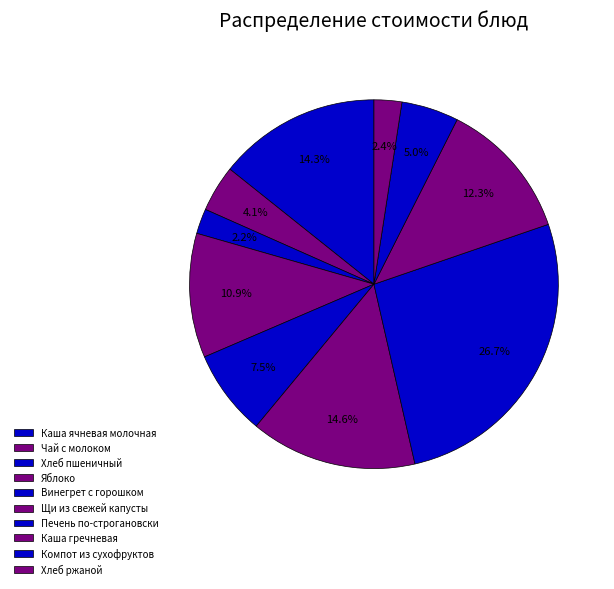

How many segments does this pie chart have?

10